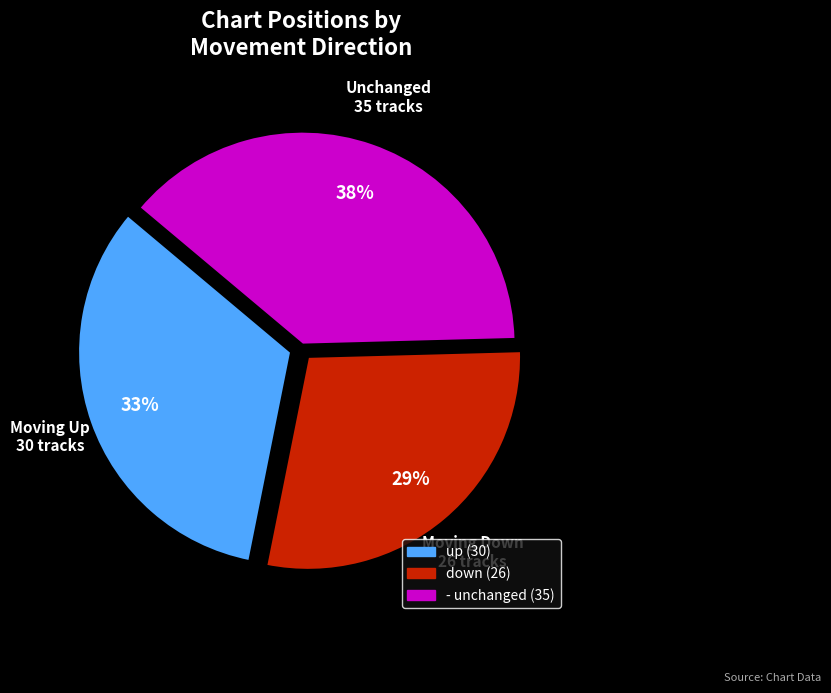

Is it true that up is 33% of the pie?

True